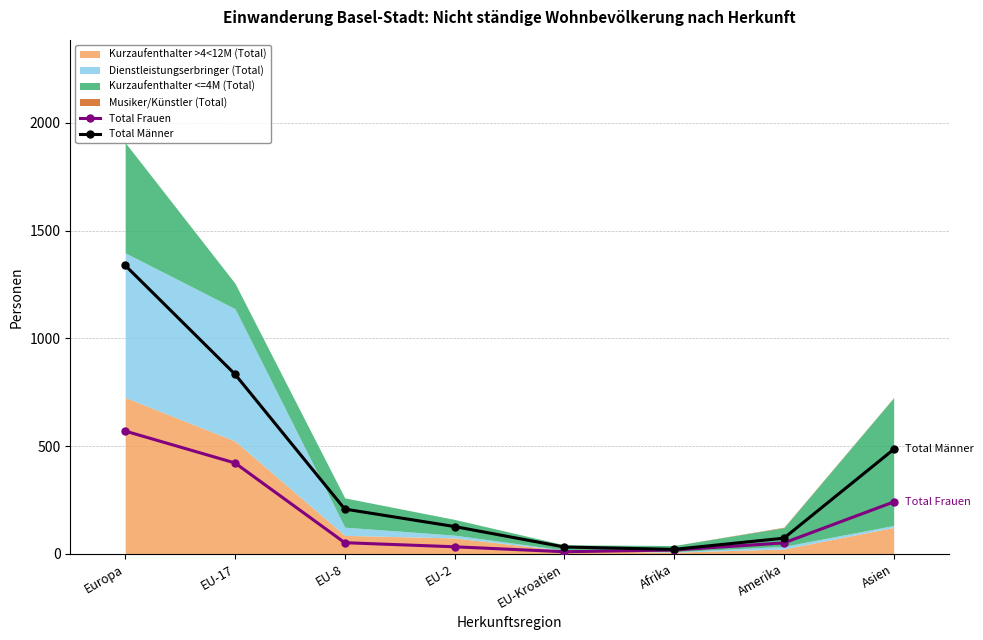

Reading left to right, transcribe all the data shown in this chart.

Total Frauen: 570	422	52	33	10	18	51	241
Total Männer: 1339	834	208	127	32	21	73	485